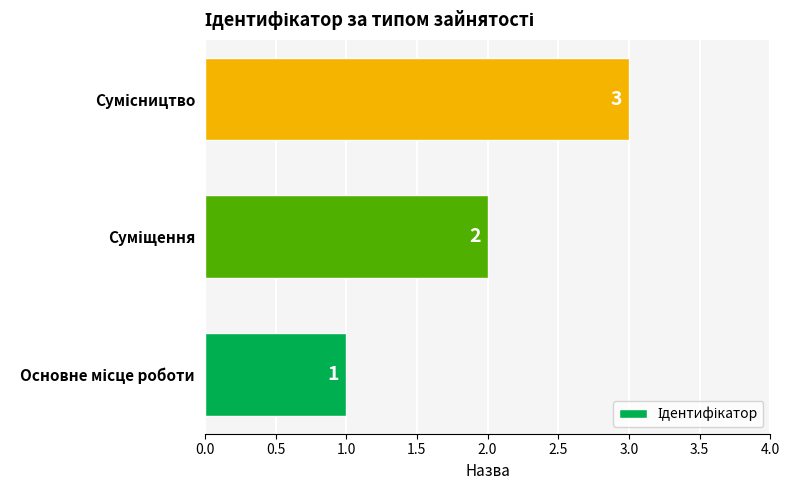

Does the chart contain stacked bars?

No